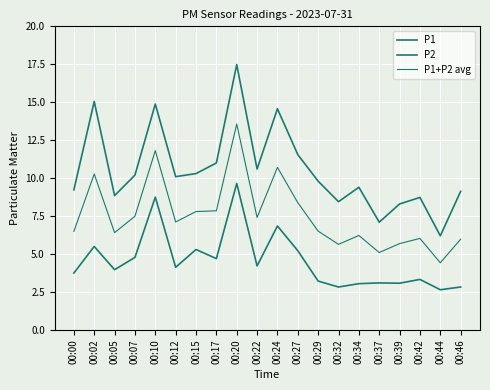

Reading left to right, what are all the values shown in this chart?

P1: 9.2	15.1	8.8	10.2	14.9	10.1	10.3	11.0	17.5	10.6	14.6	11.6	9.8	8.4	9.4	7.1	8.3	8.7	6.2	9.1
P2: 3.8	5.5	4.0	4.8	8.8	4.1	5.3	4.7	9.7	4.2	6.8	5.2	3.2	2.8	3.0	3.1	3.1	3.3	2.6	2.8
P1+P2 avg: 6.5	10.3	6.4	7.5	11.8	7.1	7.8	7.8	13.6	7.4	10.7	8.4	6.5	5.6	6.2	5.1	5.7	6.0	4.4	6.0